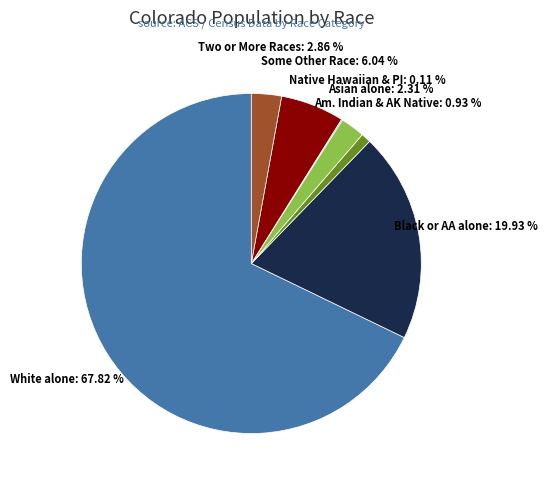

Is White alone the majority of the pie?

Yes